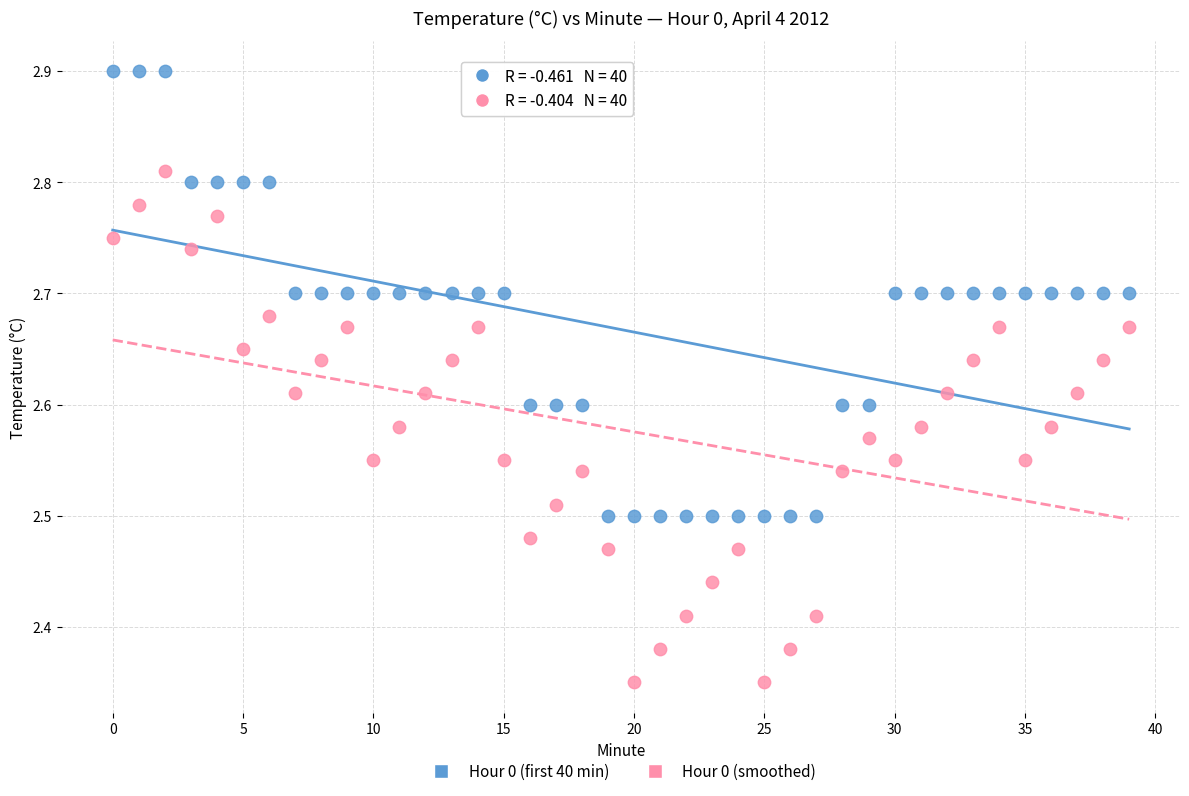

Which series contains the highest Y value?

Hour 0 (first 40 min)